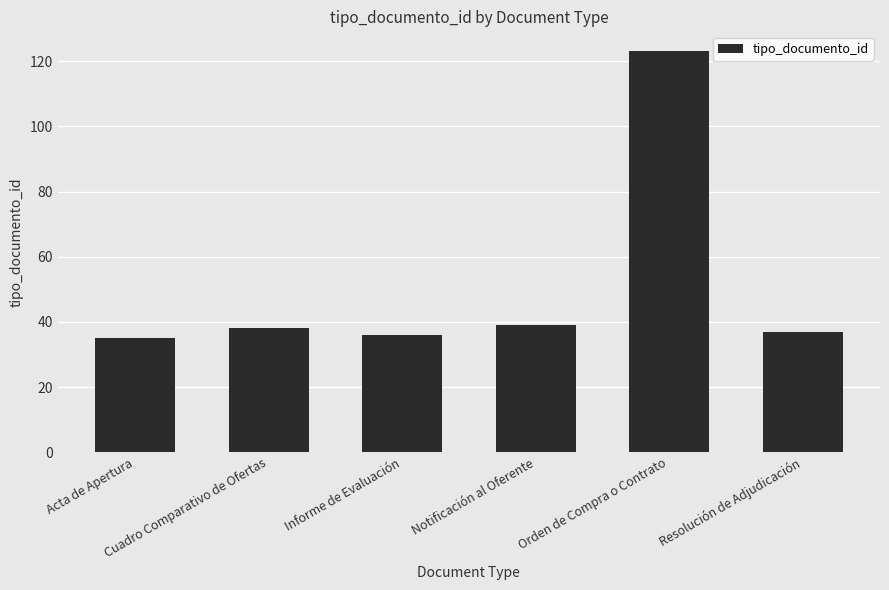

Which label corresponds to the largest value in the chart?

Orden de Compra o Contrato